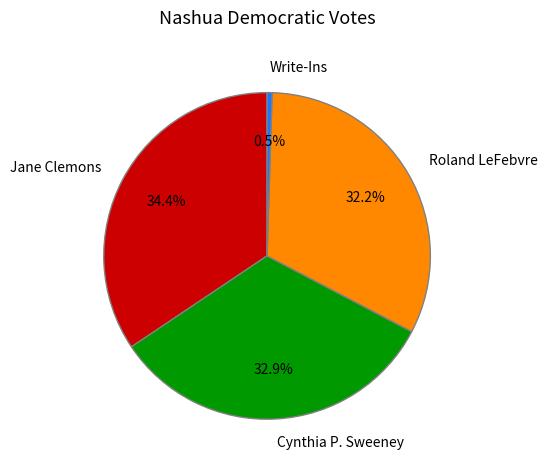

What percentage do Write-Ins and Jane Clemons together represent?

34.9%